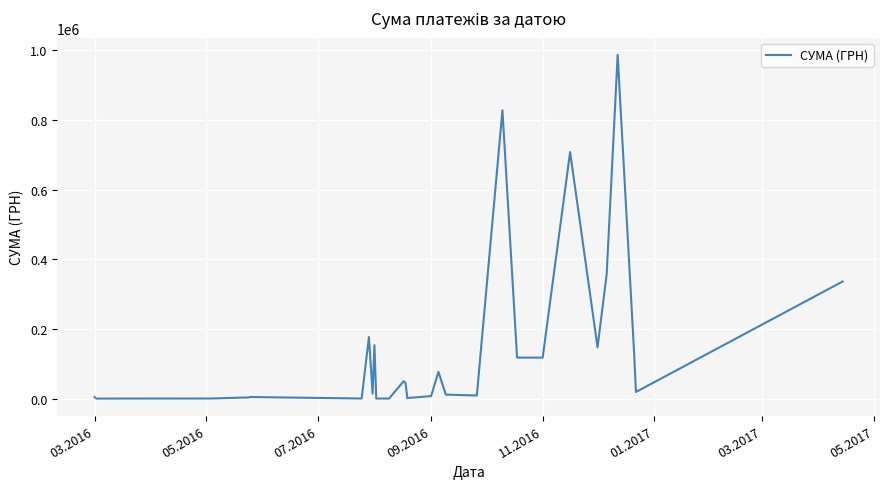

Is this an area chart (filled region under the line)?

No